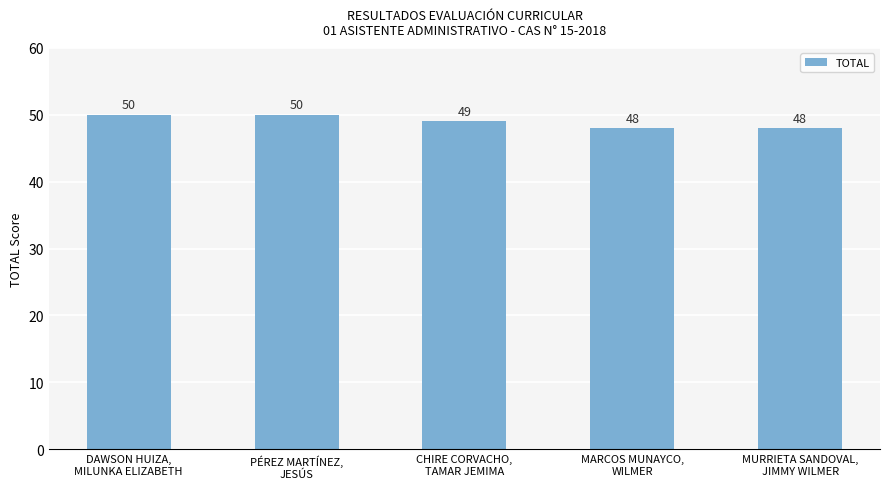

Is it true that the value at MURRIETA SANDOVAL,
JIMMY WILMER is 28?

False